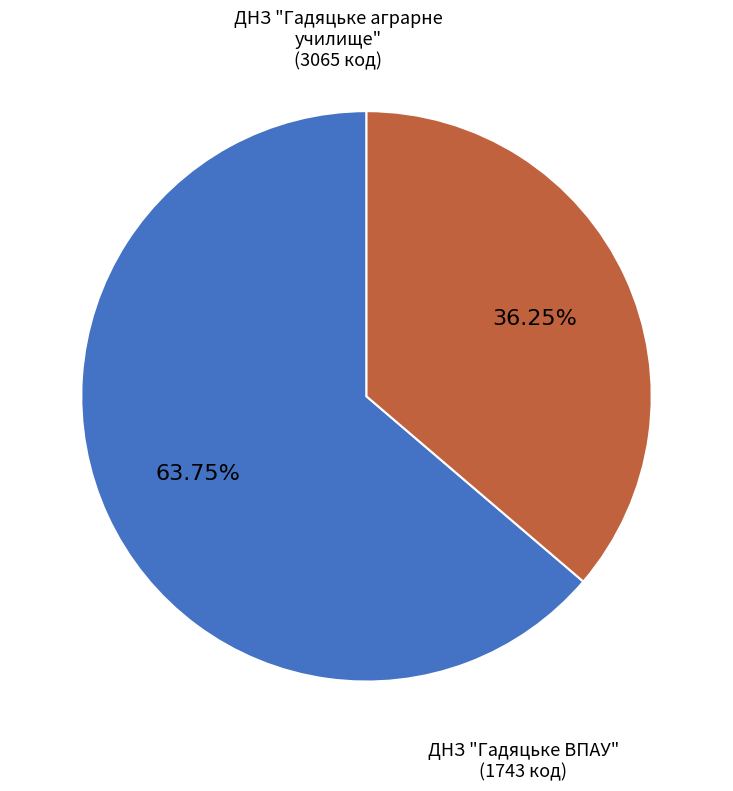

Is ДНЗ "Гадяцьке аграрне училище" the majority of the pie?

Yes